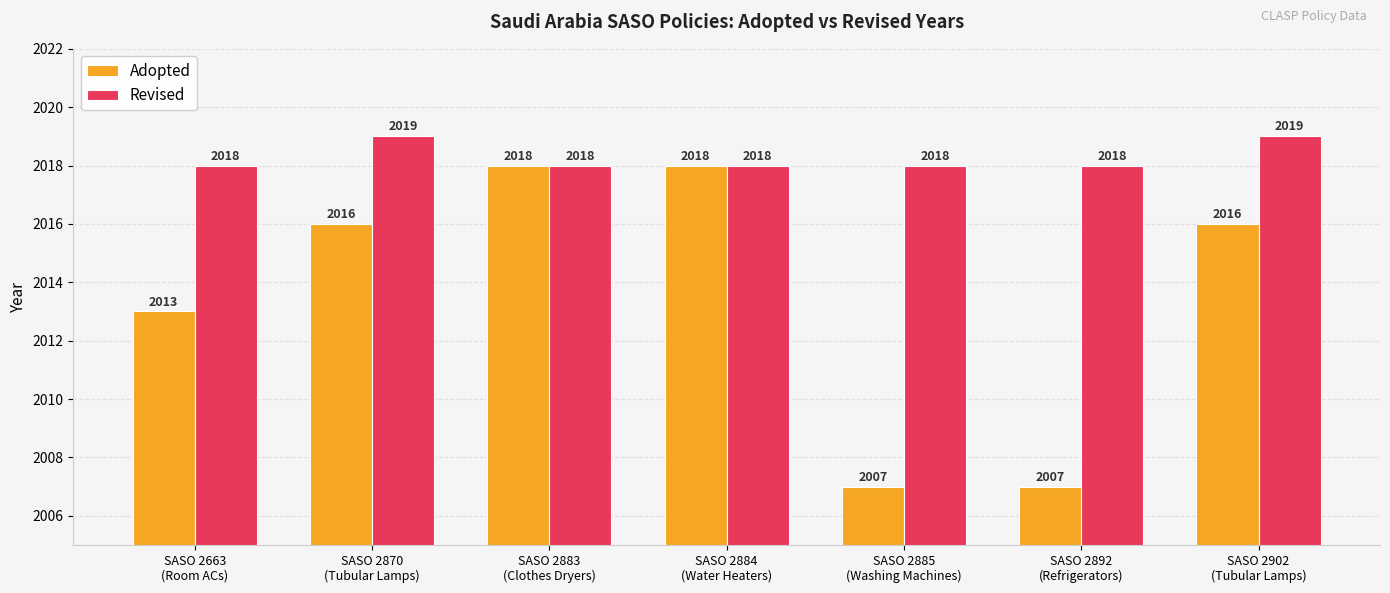

The Revised series shows 3467 at SASO 2885
(Washing Machines). True or false?

False